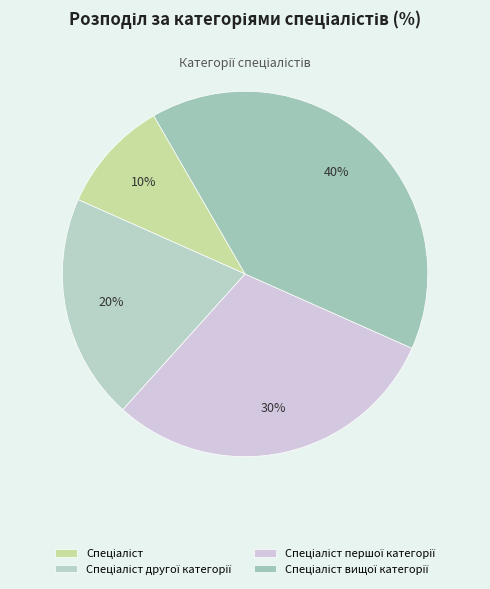

How many segments does this pie chart have?

4